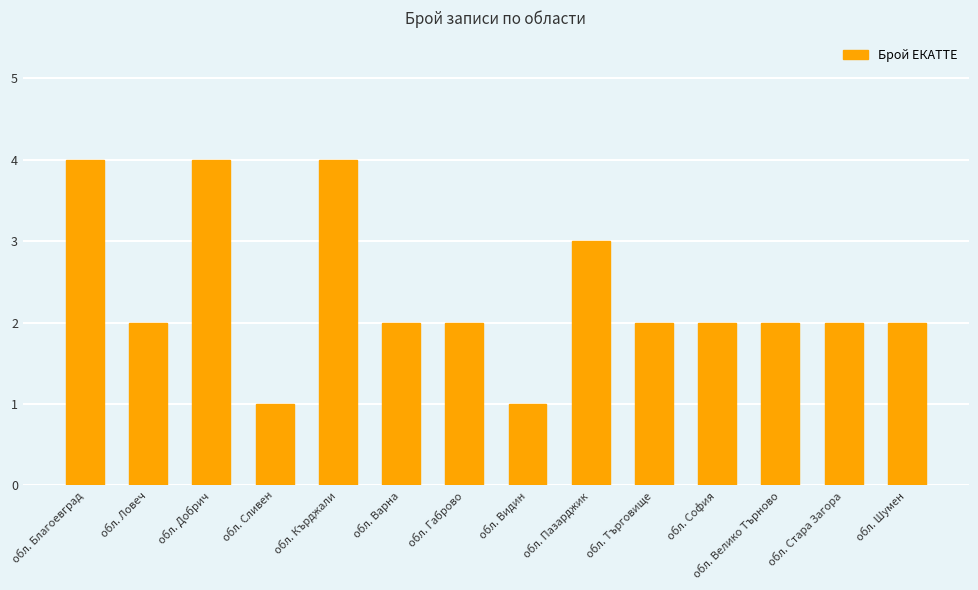

Between обл. Сливен and обл. Велико Търново, which is larger?

обл. Велико Търново